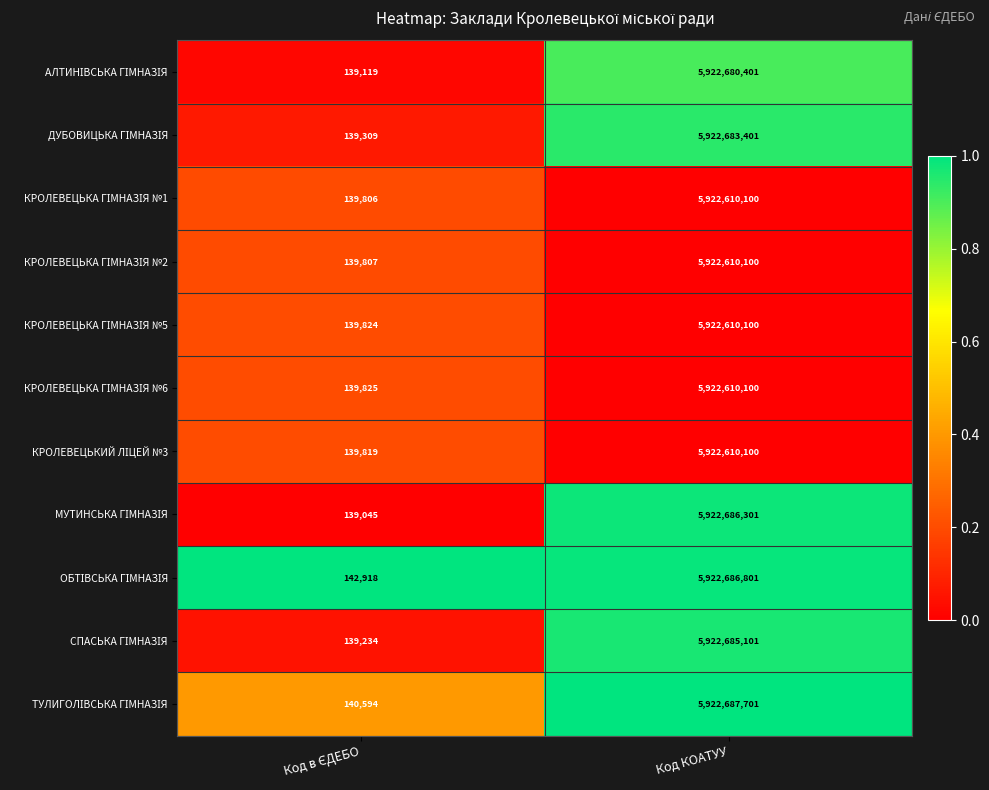

At which category is the sum across all series the highest?

Код КОАТУУ